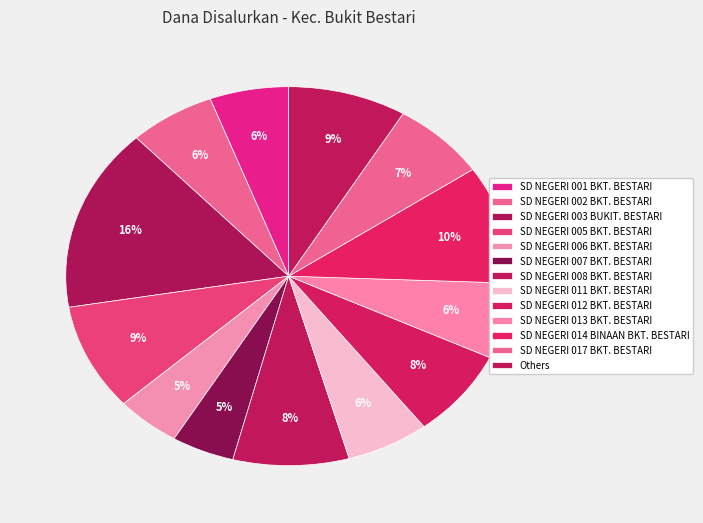

Count the number of slices in the pie.

13